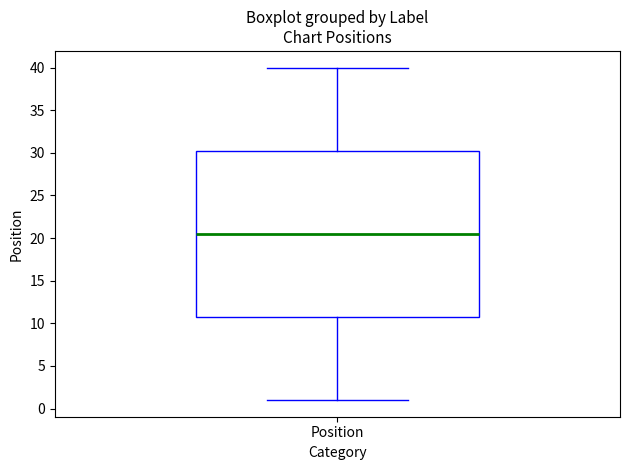

Transcribe this box plot: give where the median line is, the range the box spans, and where the two whiskers end, as read against the y-axis. The values are not printed on the chart, so give them approximately, as read against the axis.

median 20.5, box 11.0 to 30.5, whiskers 1.0 to 40.0